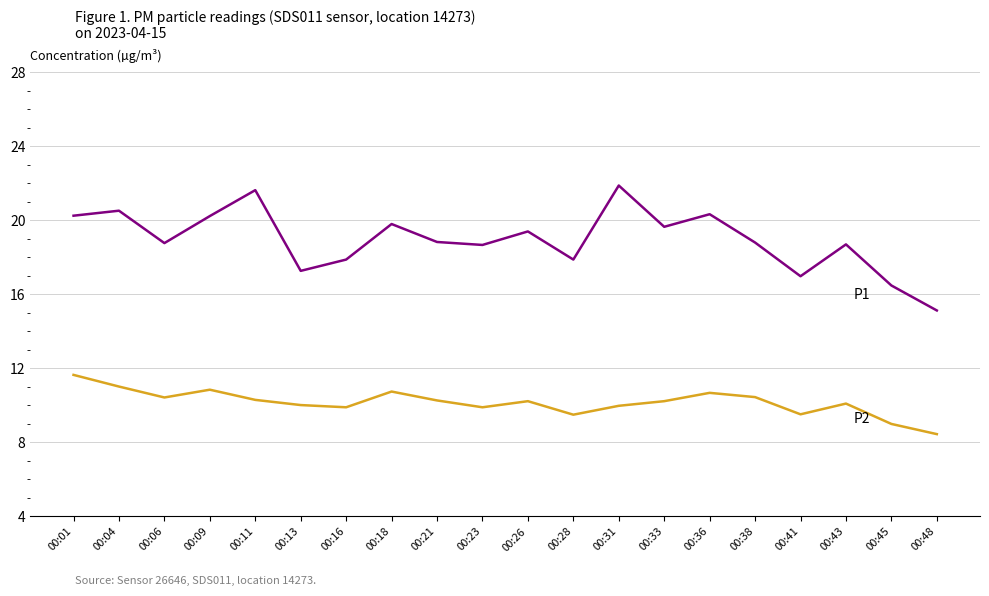

What is the total value across all series at 00:06?

29.2